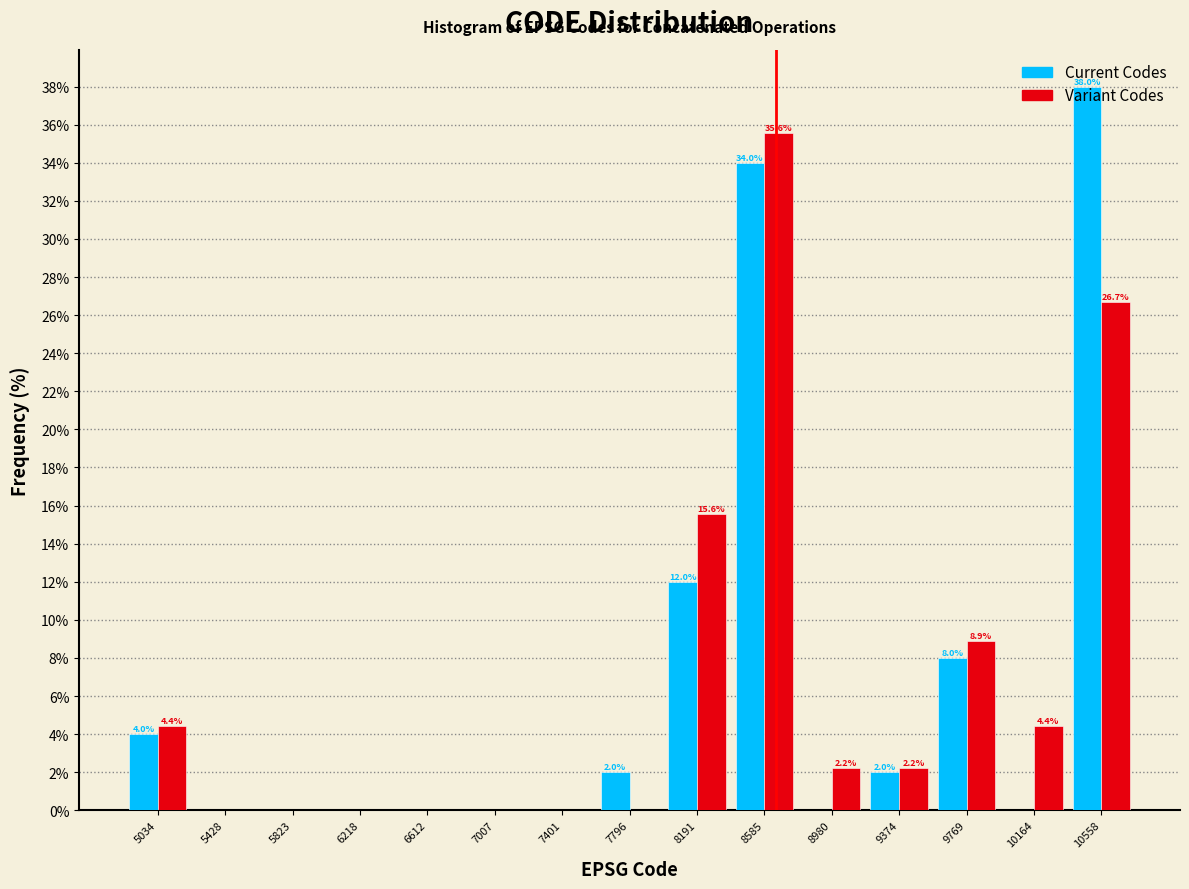

In the Current Codes series, which range on the x-axis has the tallest bar?

10350 to 10750